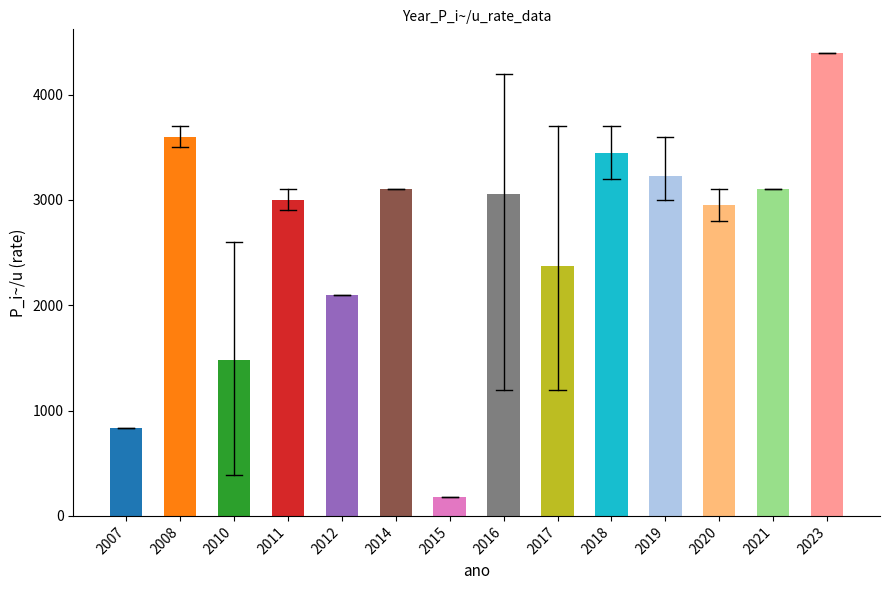

Read the value at 2020.

2950